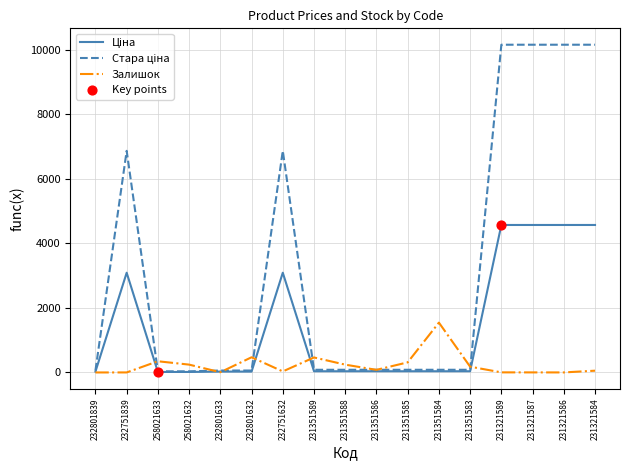

Is it true that Залишок equals 313.0 at 231351585?

True